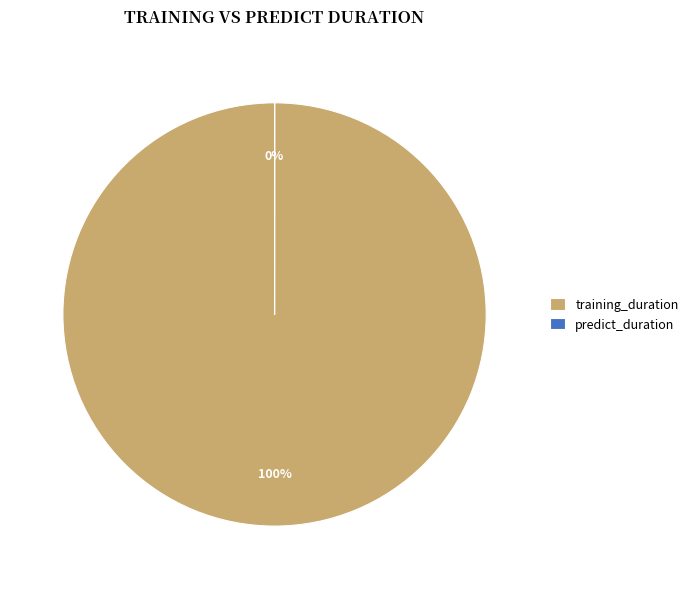

Which category has the biggest portion of the pie?

training_duration